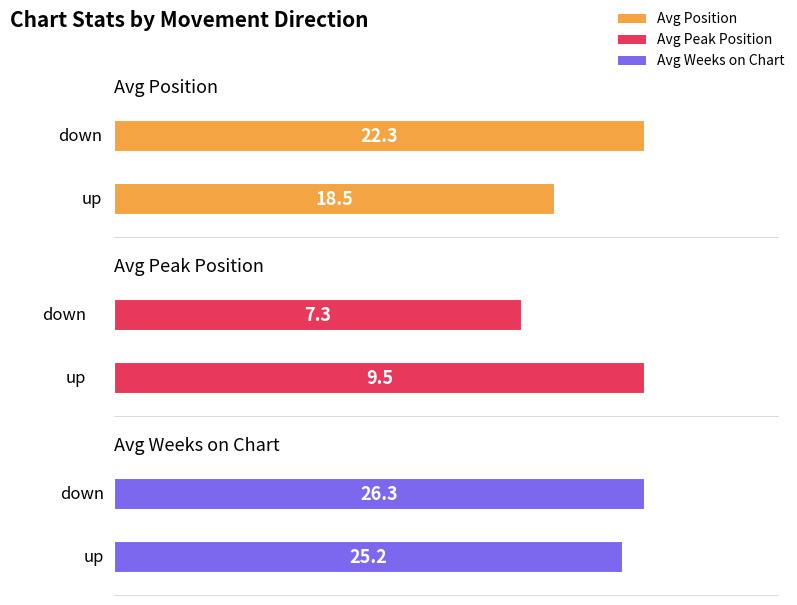

How many groups of bars are there?

2